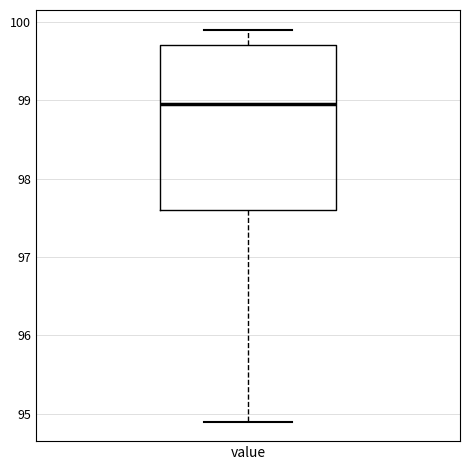

Where is the lower edge of the box for value on the y-axis? The values are not printed on the chart, so give them approximately, as read against the axis.

97.6